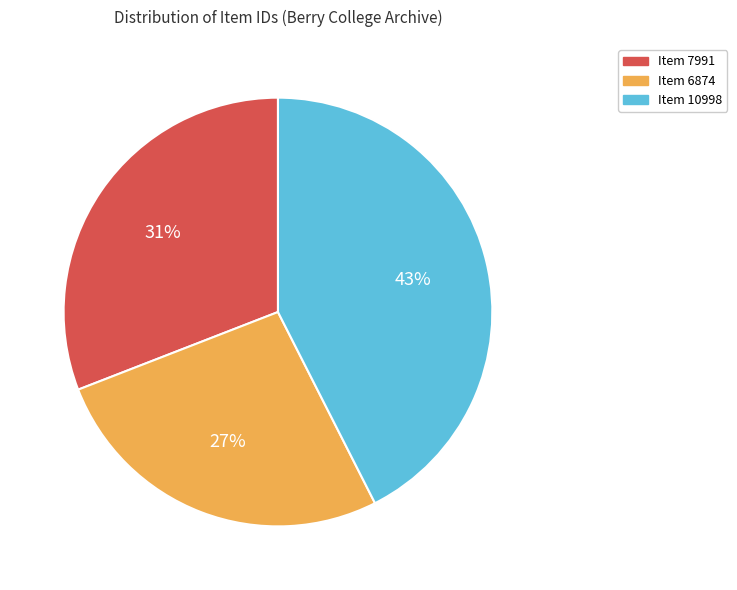

Rank the categories by value from highest to lowest.

Item 10998, Item 7991, Item 6874